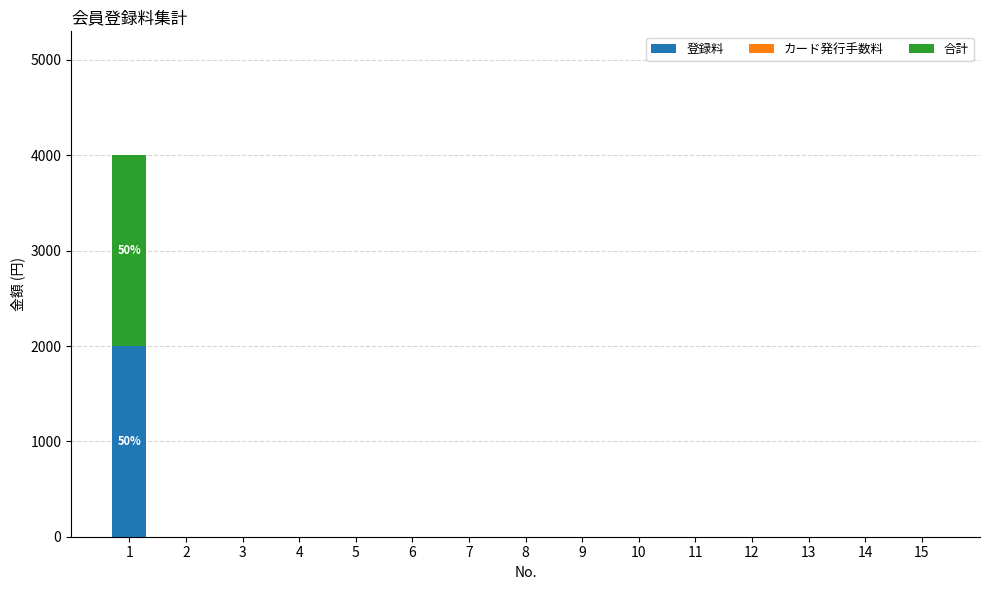

Count the number of data series in this chart.

2